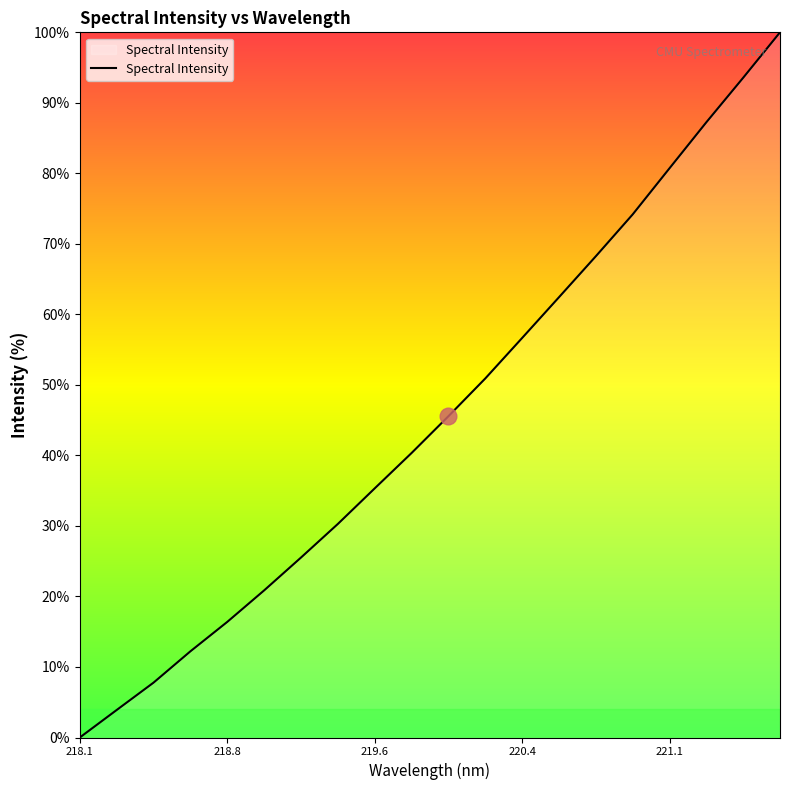

What is the difference between the maximum and minimum values?

100.0